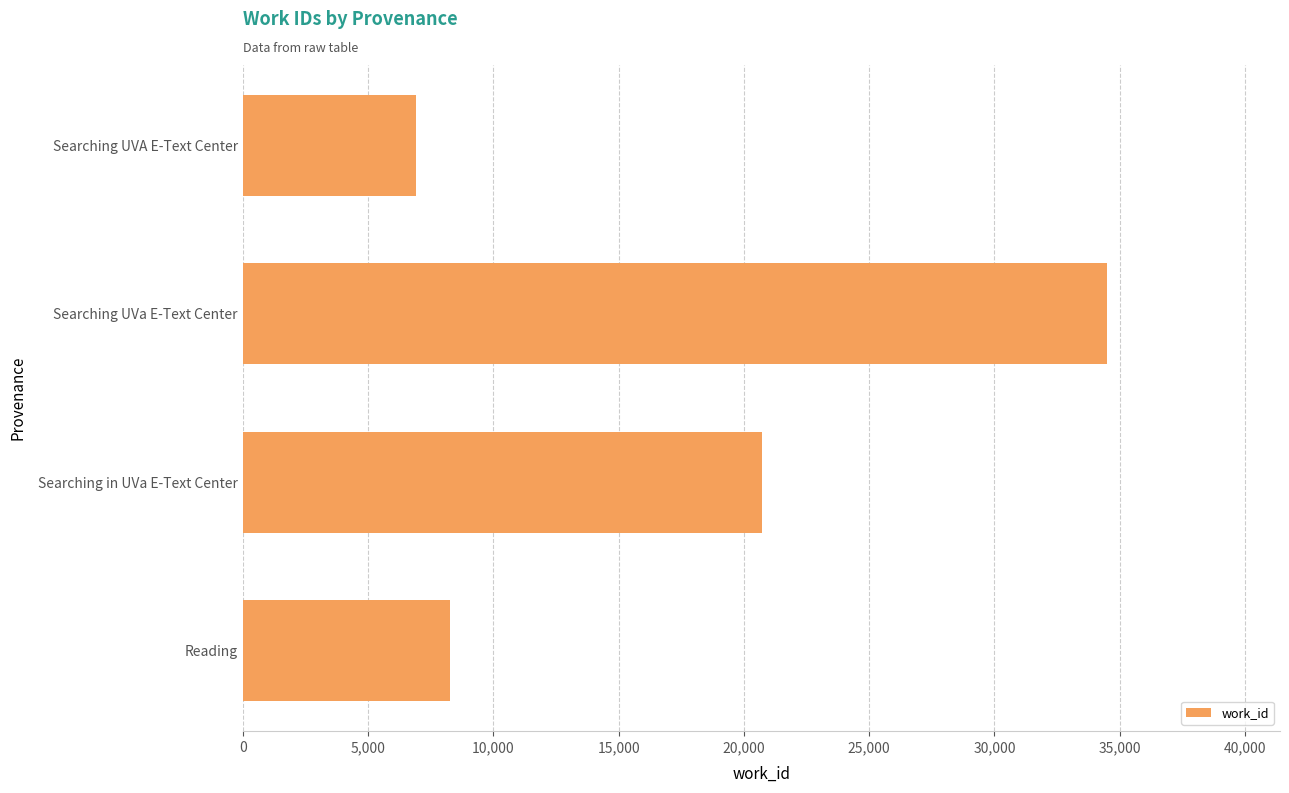

What is the label of the 1st bar from the bottom?

Reading